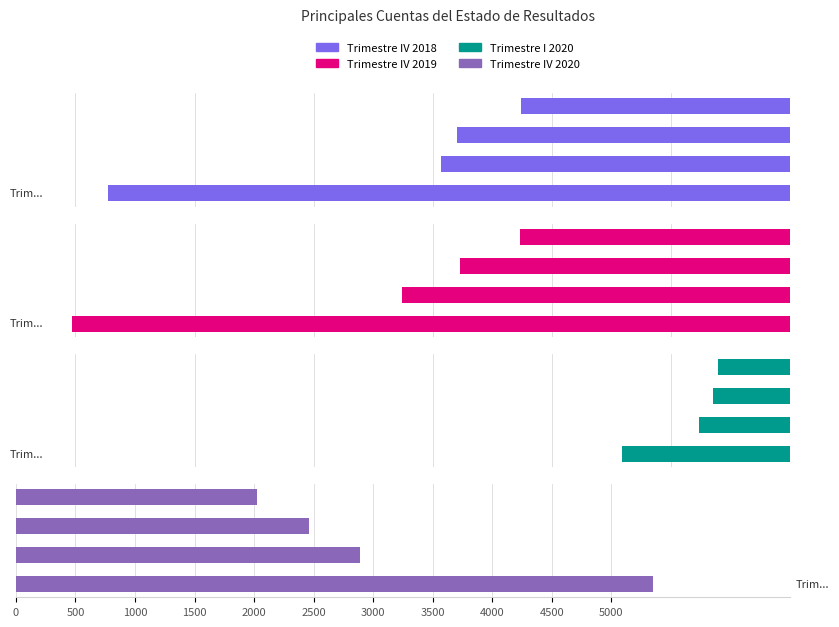

Reading left to right, transcribe all the data shown in this chart.

Trimestre IV 2018: 0=5726.5	500=2926.4	1000=2800.1	1500=2256.7
Trimestre IV 2019: 0=6031.2	500=3257.1	1000=2774.1	1500=2265.3
Trimestre I 2020: 0=1410.8	500=761.9	1000=648.9	1500=607.7
Trimestre IV 2020: 0=5347.5	500=2888.6	1000=2458.9	1500=2027.6